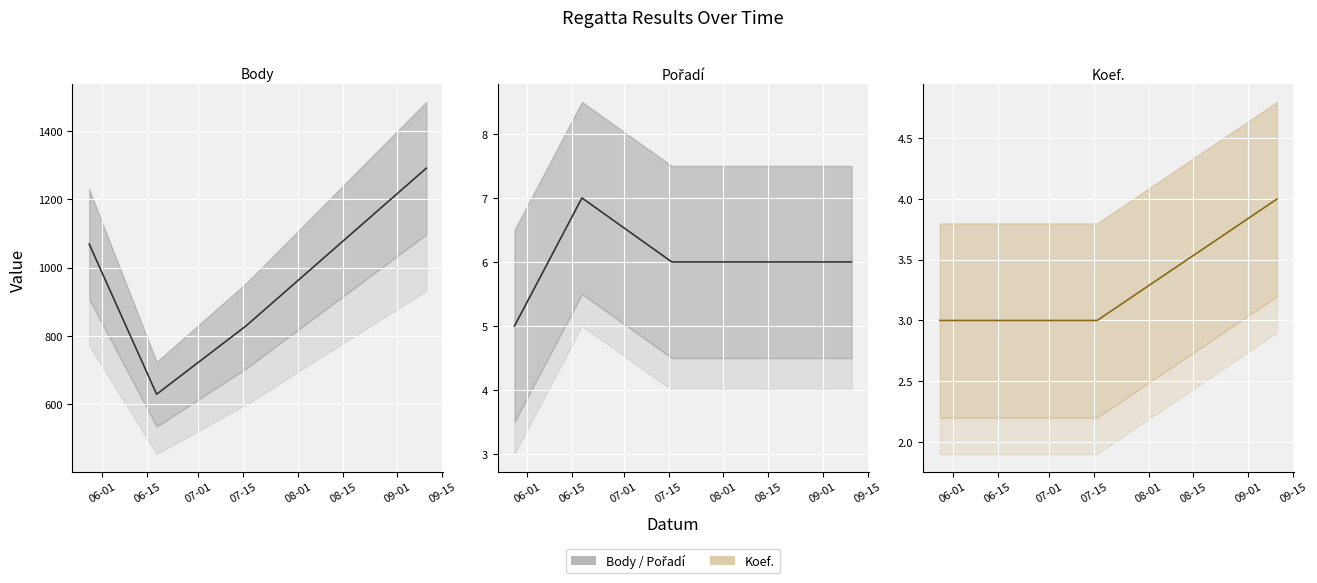

Where is Pořadí nearest to the value 6?

2011-07-16